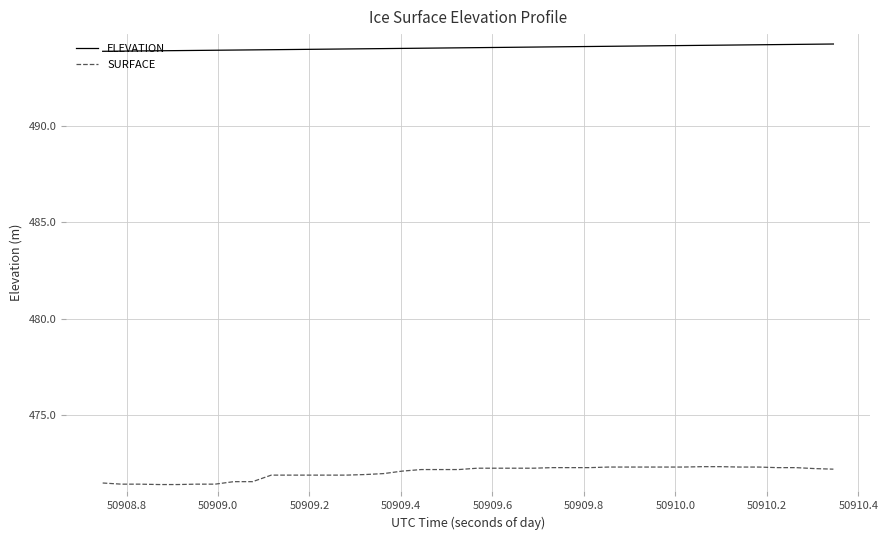

List the series in order of their peak value, highest first.

ELEVATION, SURFACE